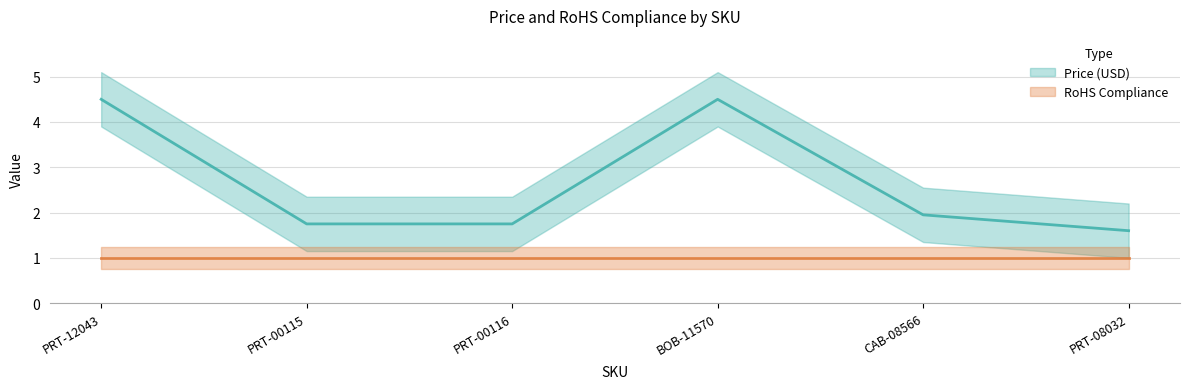

At which label is the value closest to 3?

CAB-08566